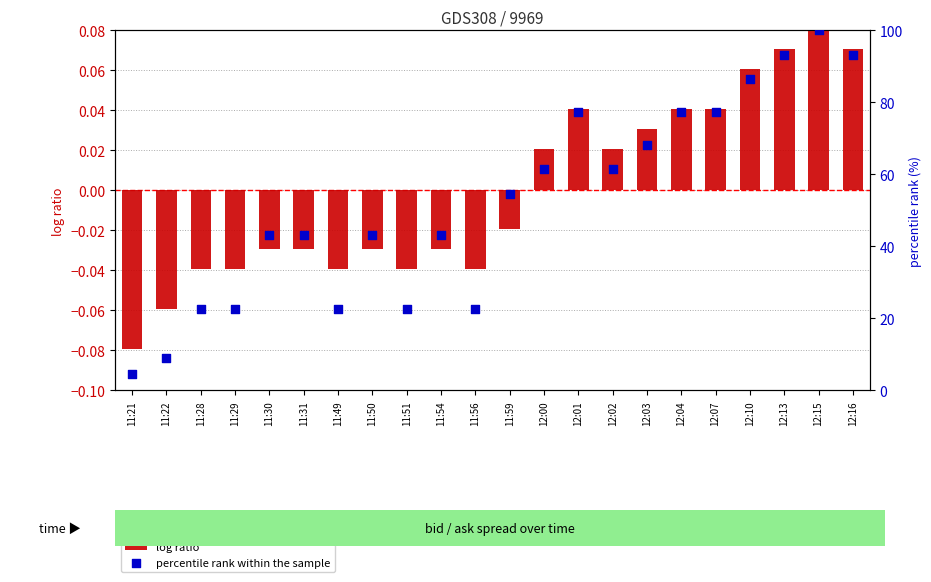

At which category is the sum across all series the highest?

12:15